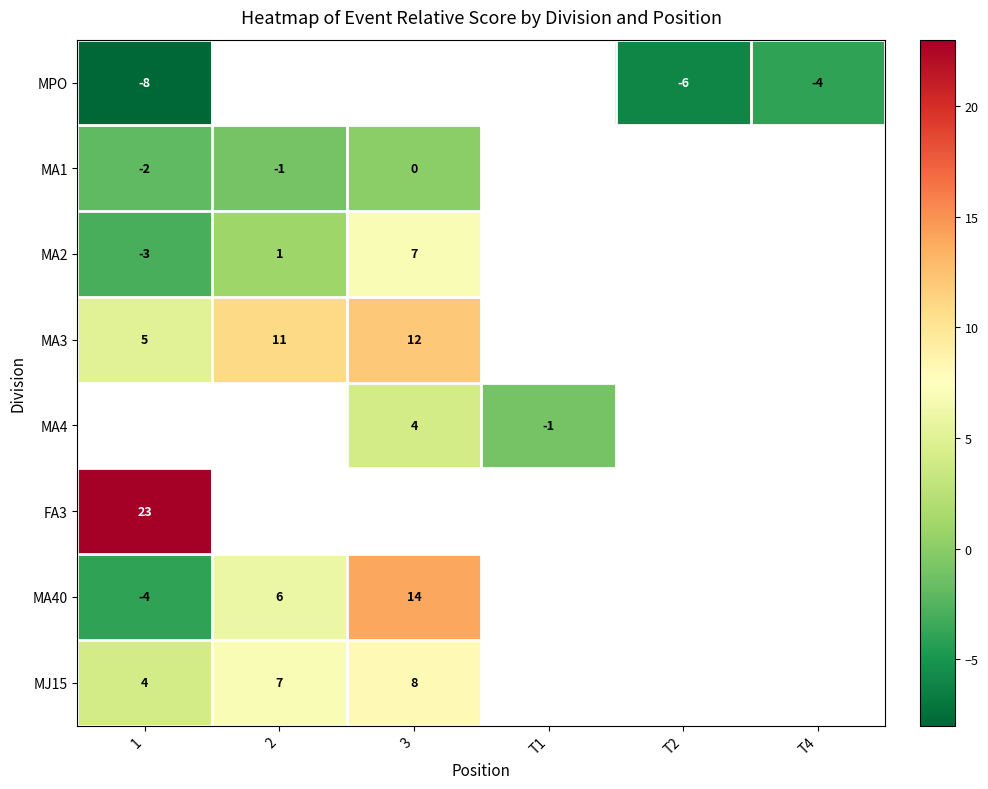

What is the minimum value shown in the chart?

-8.0